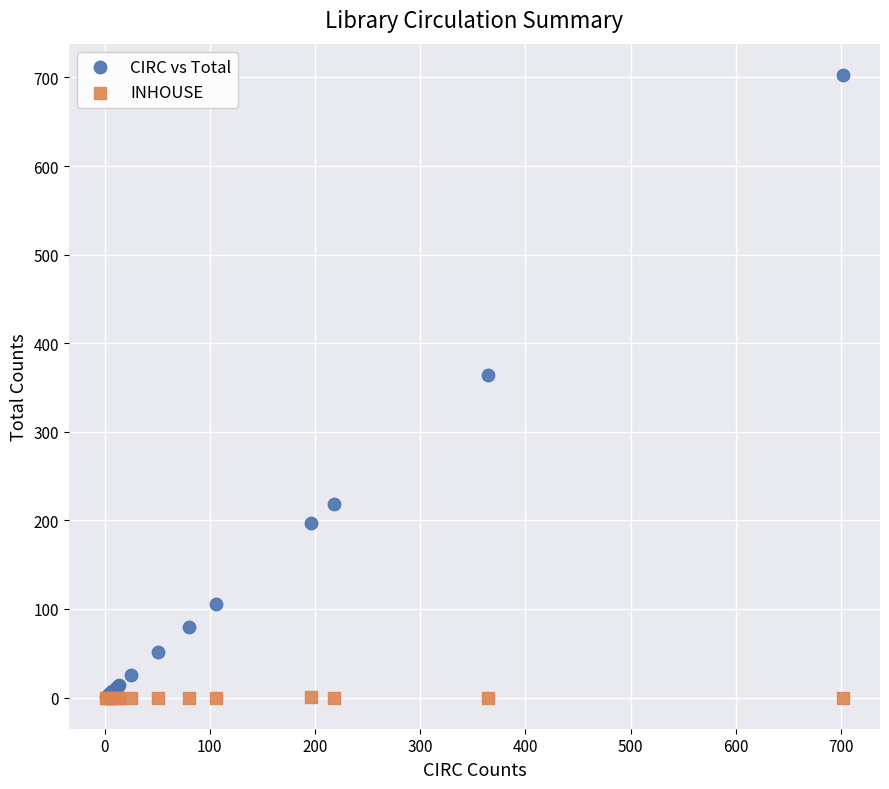

Across all series, what Y value is closest to 351?

364